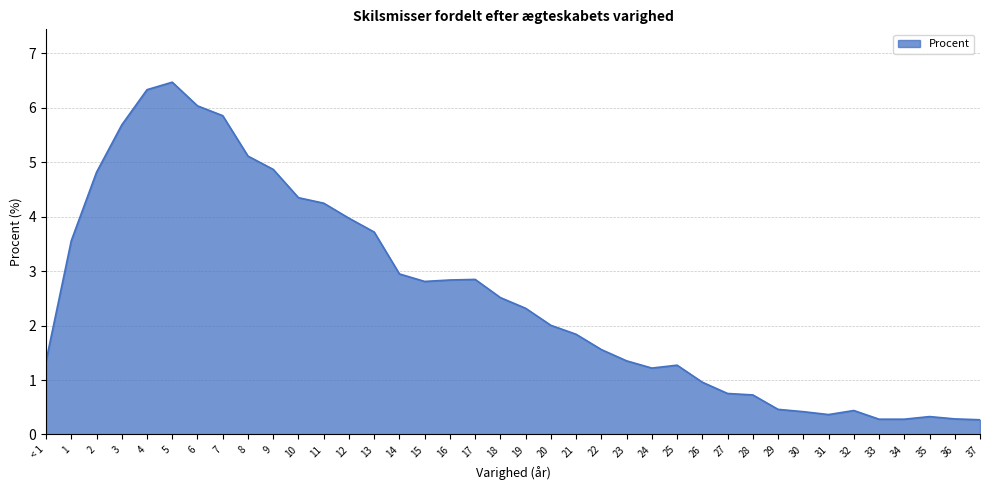

What is the greatest value displayed?

6.5